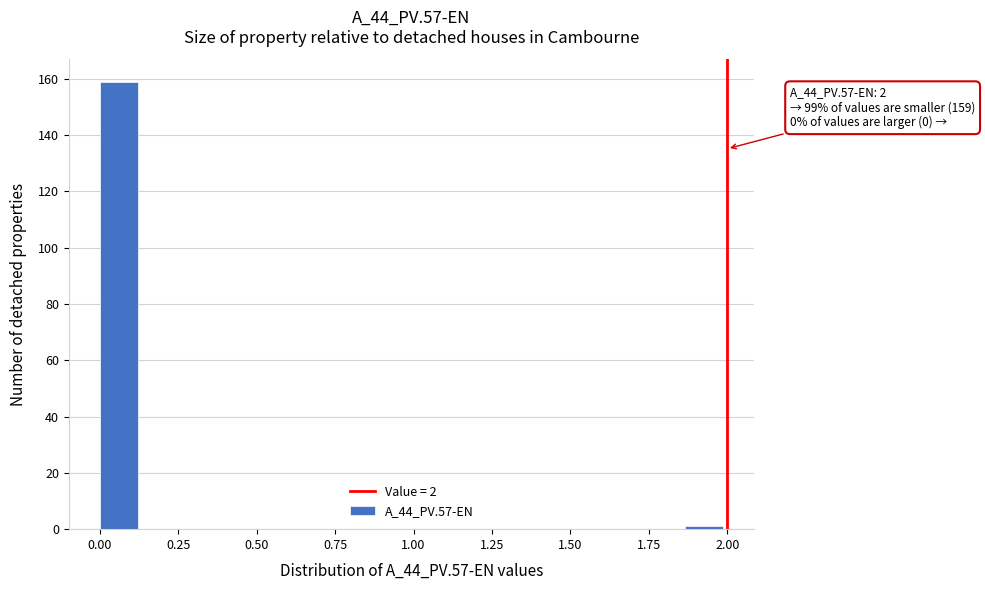

Read against the x-axis, roughly where is the centre of the tallest bar?

0.05